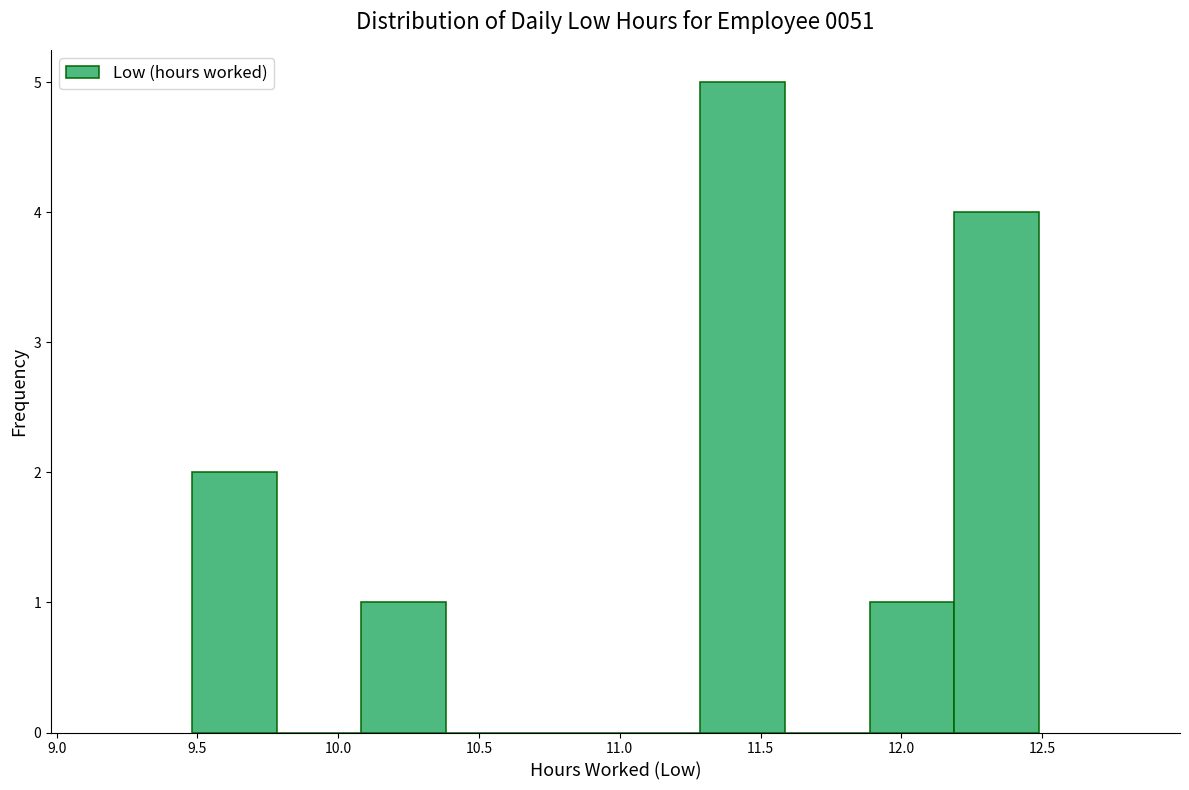

Over which range of the x-axis is the bar tallest?

11.3 to 11.6